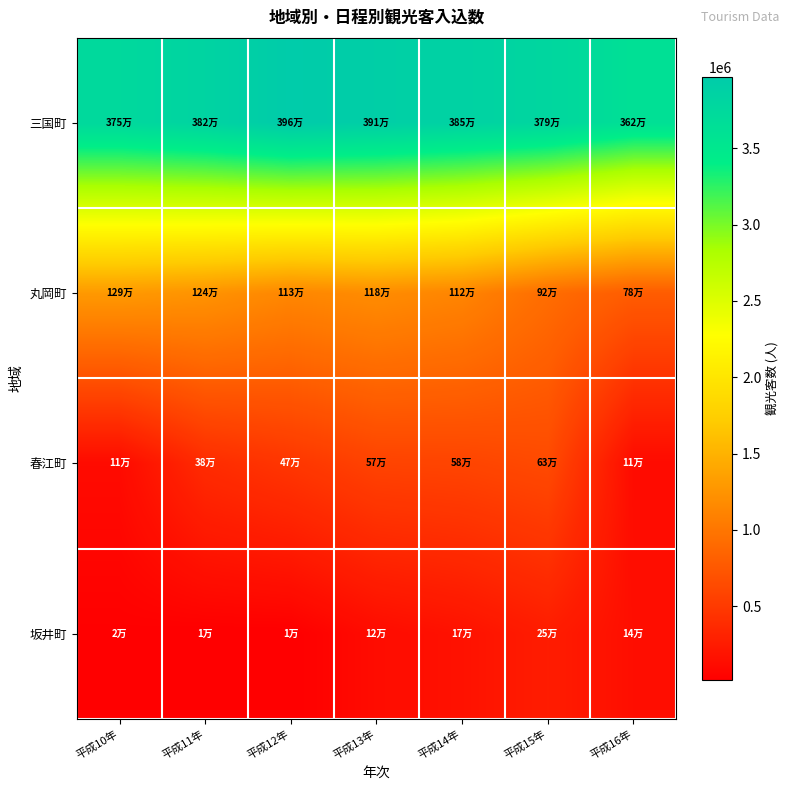

What is the total value across all series at 平成15年?

5607400